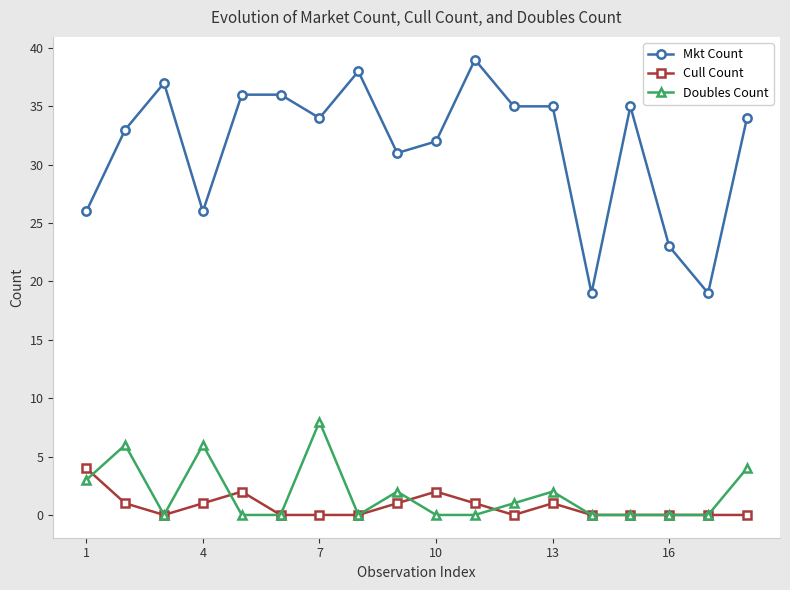

True or false: Mkt Count and Doubles Count cross at least once.

False